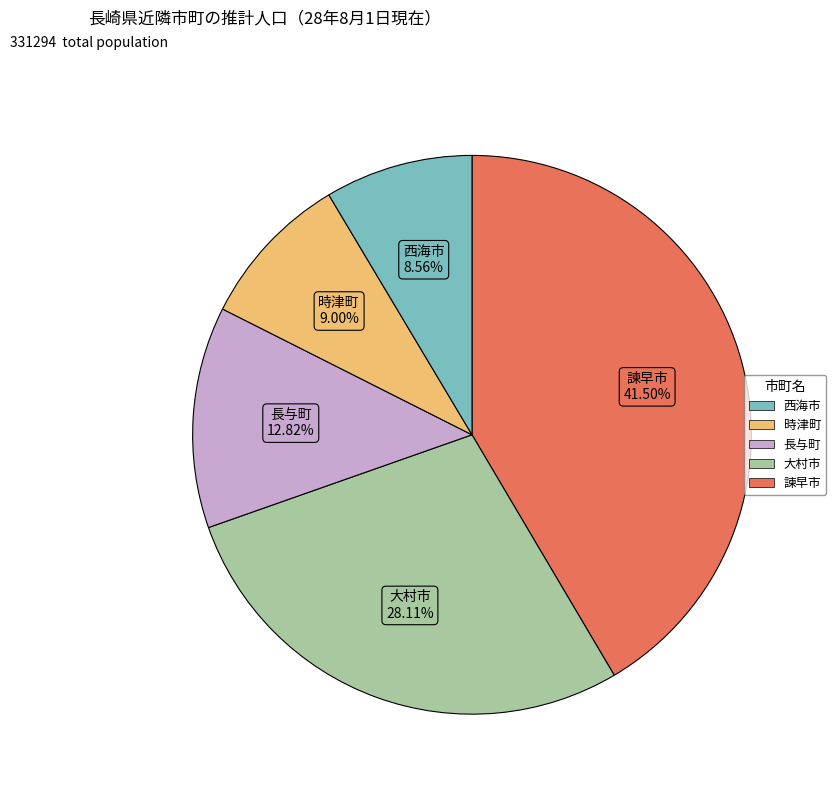

How many slices are in this pie chart?

5